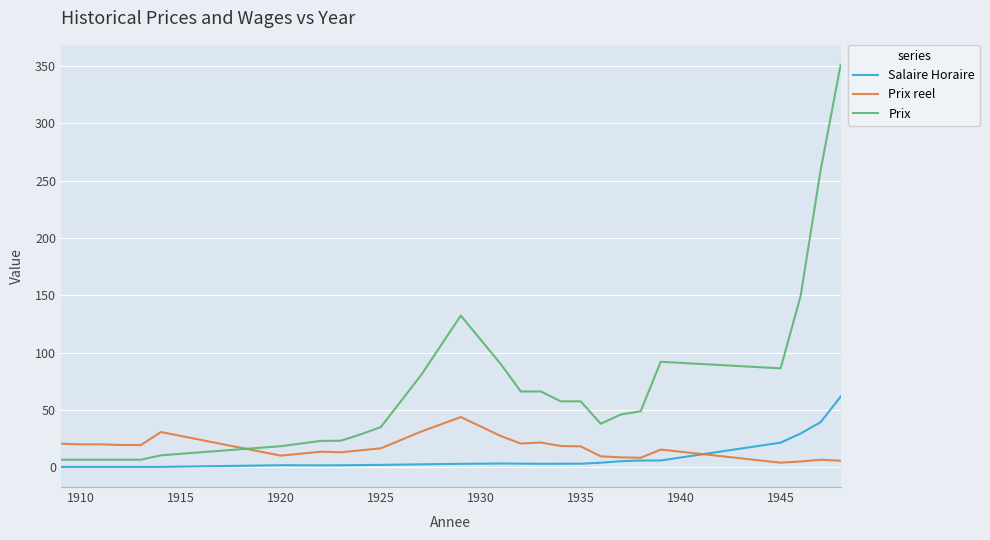

Which series has the largest total across all categories?

Prix